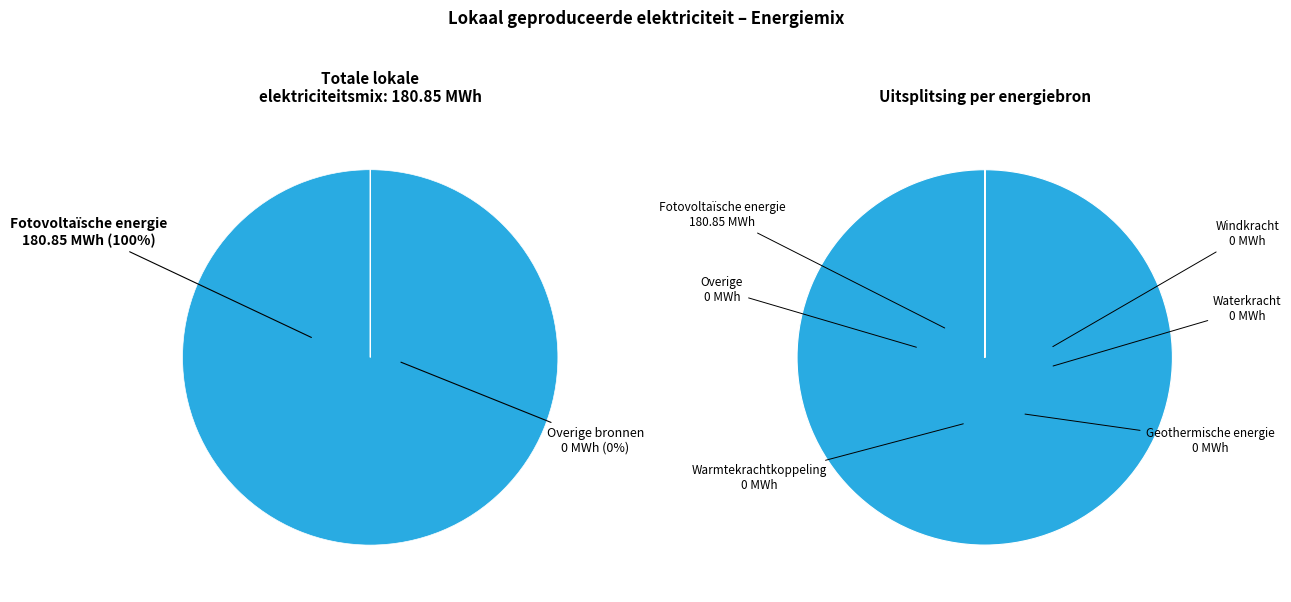

Is it true that Warmtekrachtkoppeling is 1% of the pie?

False